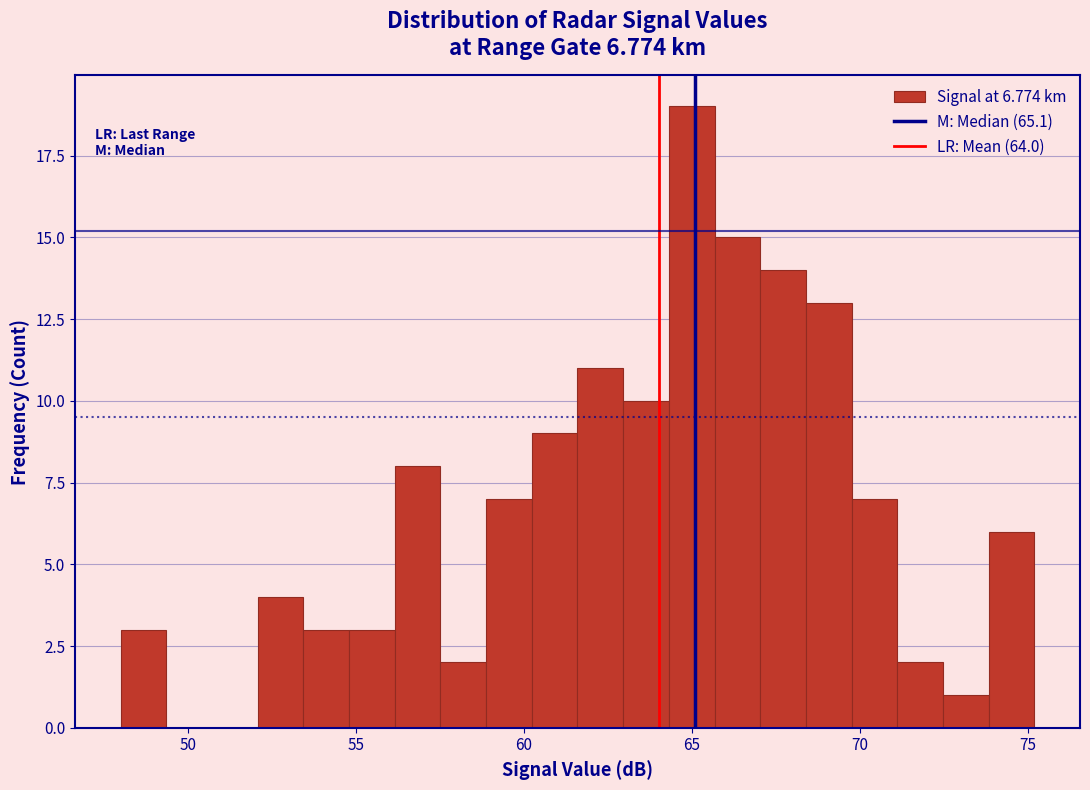

Around what value on the x-axis is the tallest bar? Give the approximate position of its centre, as read against the axis.

65.0